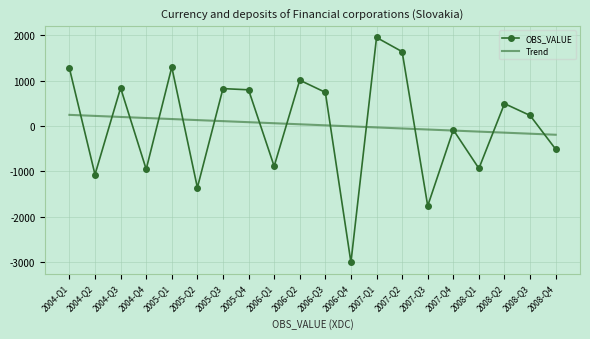

In OBS_VALUE, how many points are higher than both neighbors (excluding endpoints)?

7